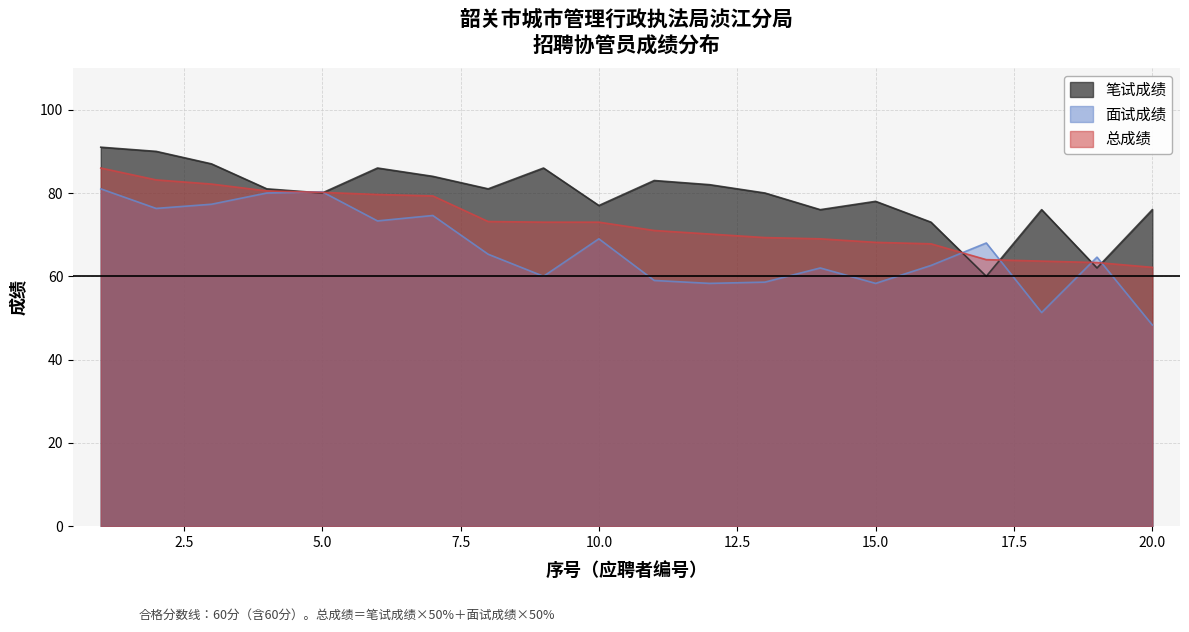

Reading left to right, transcribe all the data shown in this chart.

笔试成绩: 91.0	90.0	87.0	81.0	80.0	86.0	84.0	81.0	86.0	77.0	83.0	82.0	80.0	76.0	78.0	73.0	60.0	76.0	62.0	76.0
面试成绩: 81.0	76.3	77.3	80.0	80.3	73.3	74.6	65.3	60.0	69.0	59.0	58.3	58.6	62.0	58.3	62.6	68.0	51.3	64.6	48.3
总成绩: 86.0	83.2	82.2	80.5	80.2	79.7	79.3	73.2	73.0	73.0	71.0	70.2	69.3	69.0	68.2	67.8	64.0	63.6	63.3	62.1